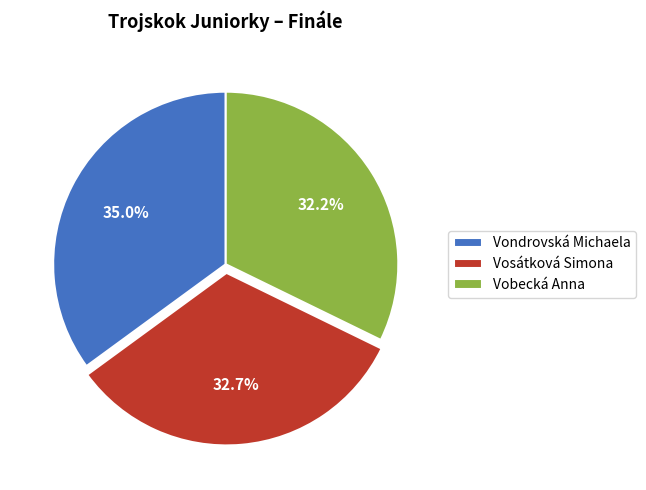

Which slice is the largest?

Vondrovská Michaela